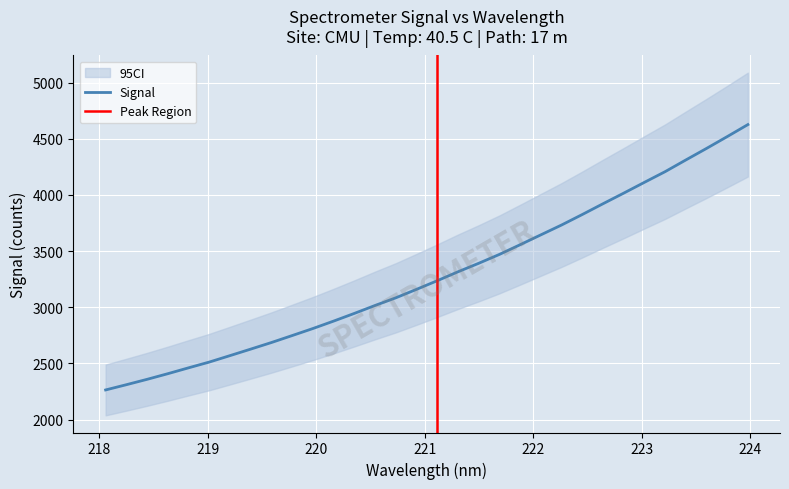

What is the difference between the maximum and second lowest values?

2316.1